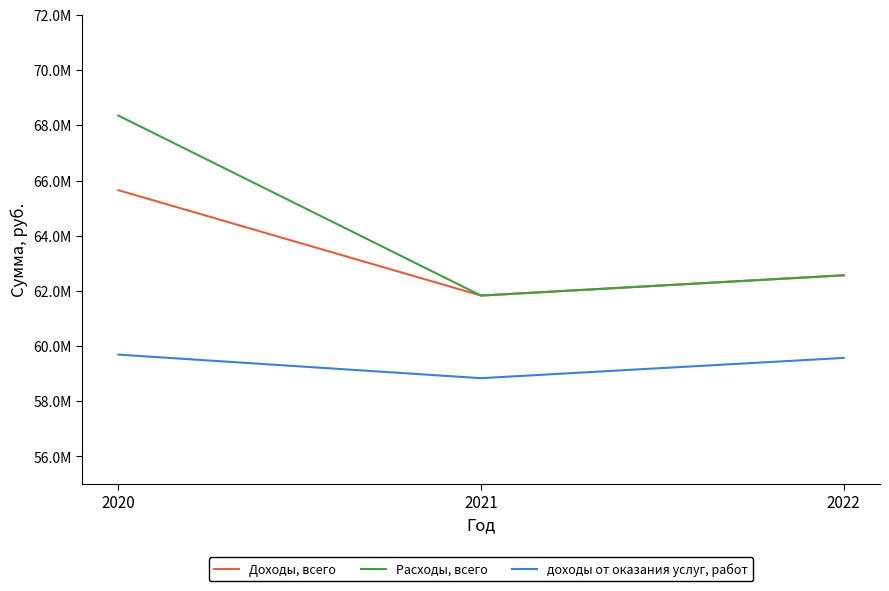

What is the approximate value of Доходы, всего at 2020?

65649281.1